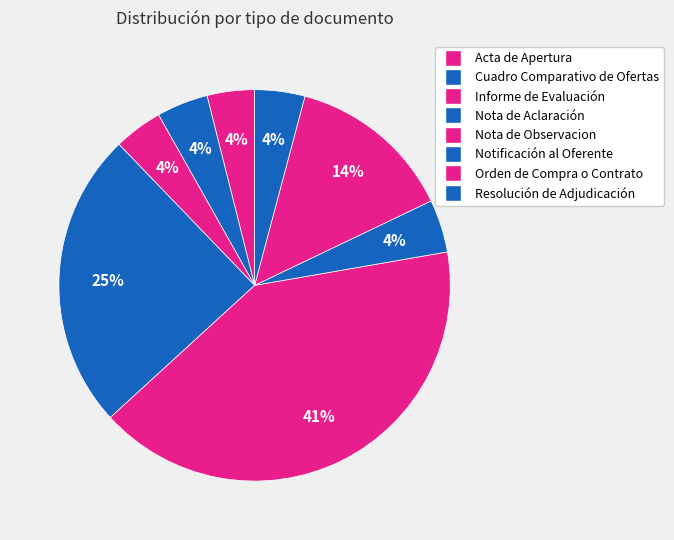

Rank the categories by value from highest to lowest.

Nota de Observacion, Nota de Aclaración, Orden de Compra o Contrato, Notificación al Oferente, Cuadro Comparativo de Ofertas, Resolución de Adjudicación, Informe de Evaluación, Acta de Apertura